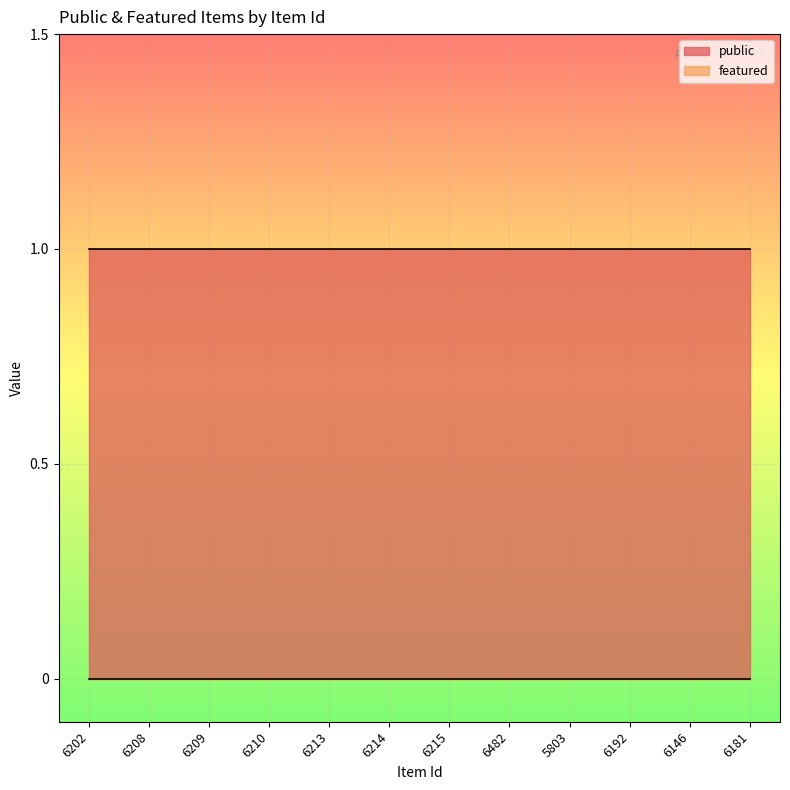

Which series has the largest range (max minus min)?

public